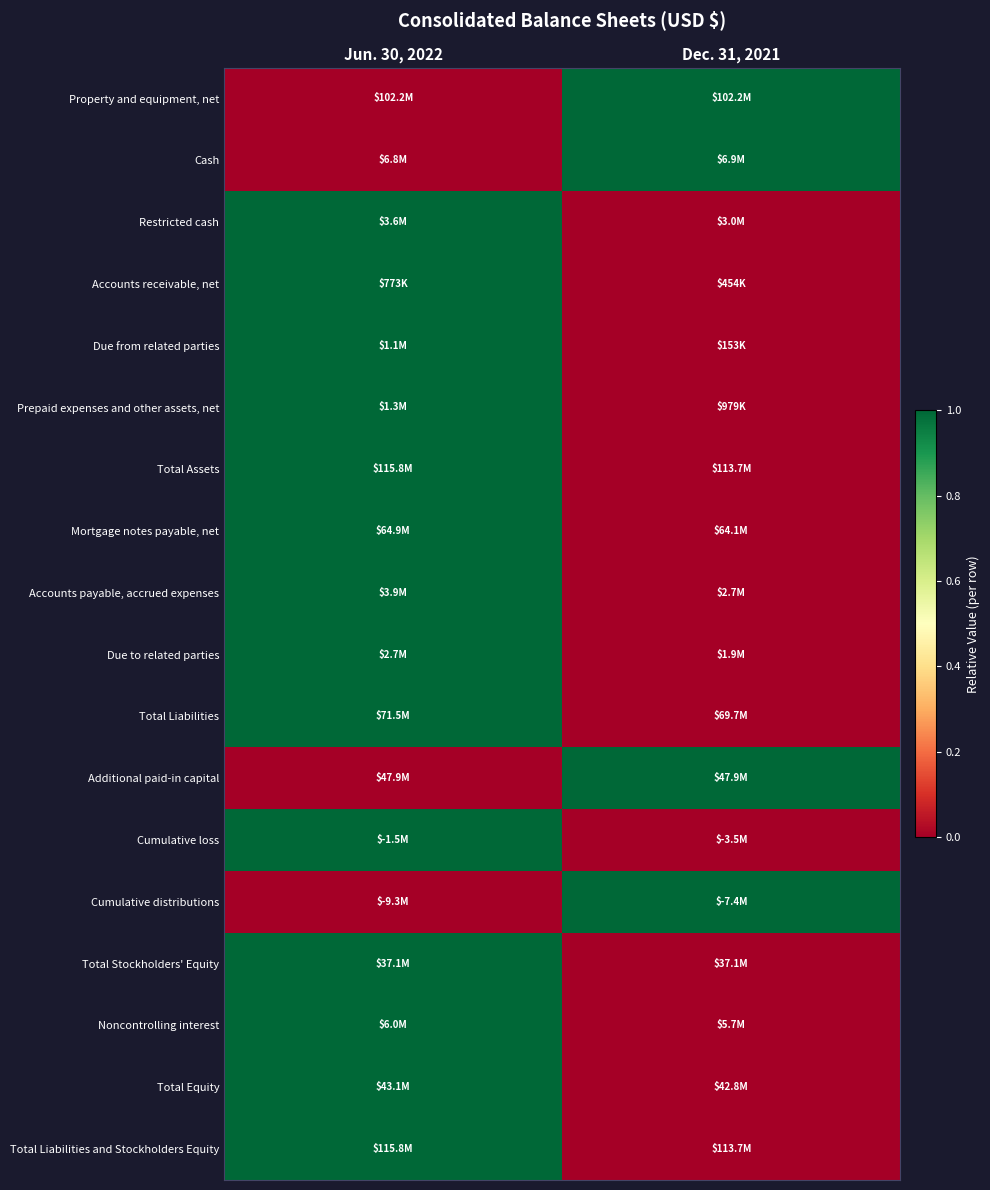

Which series has the largest total across all categories?

Property and equipment, net